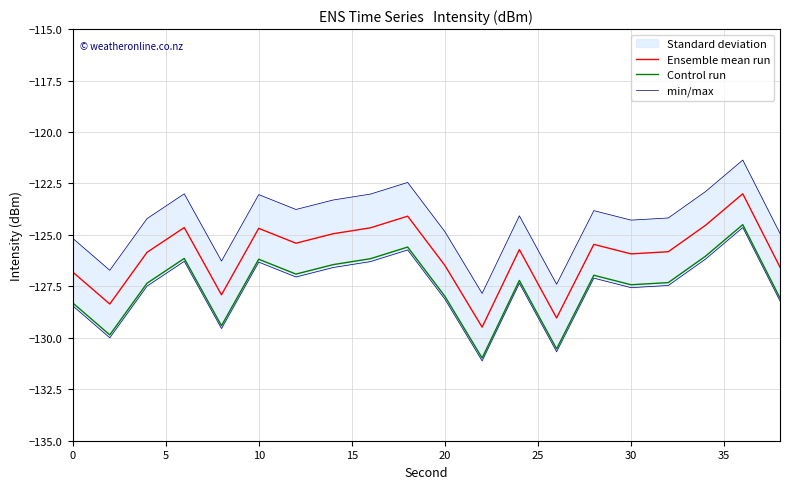

True or false: min/max and Control run intersect in this chart.

False